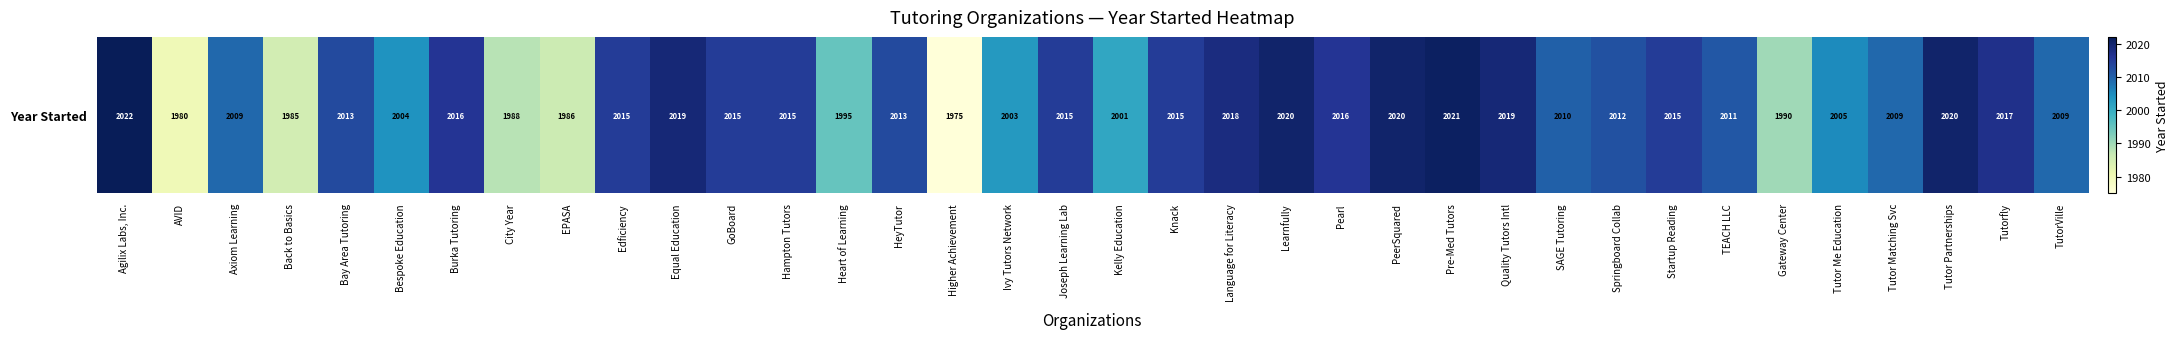

What is the sum of the values at Kelly Education and Heart of Learning?

3996